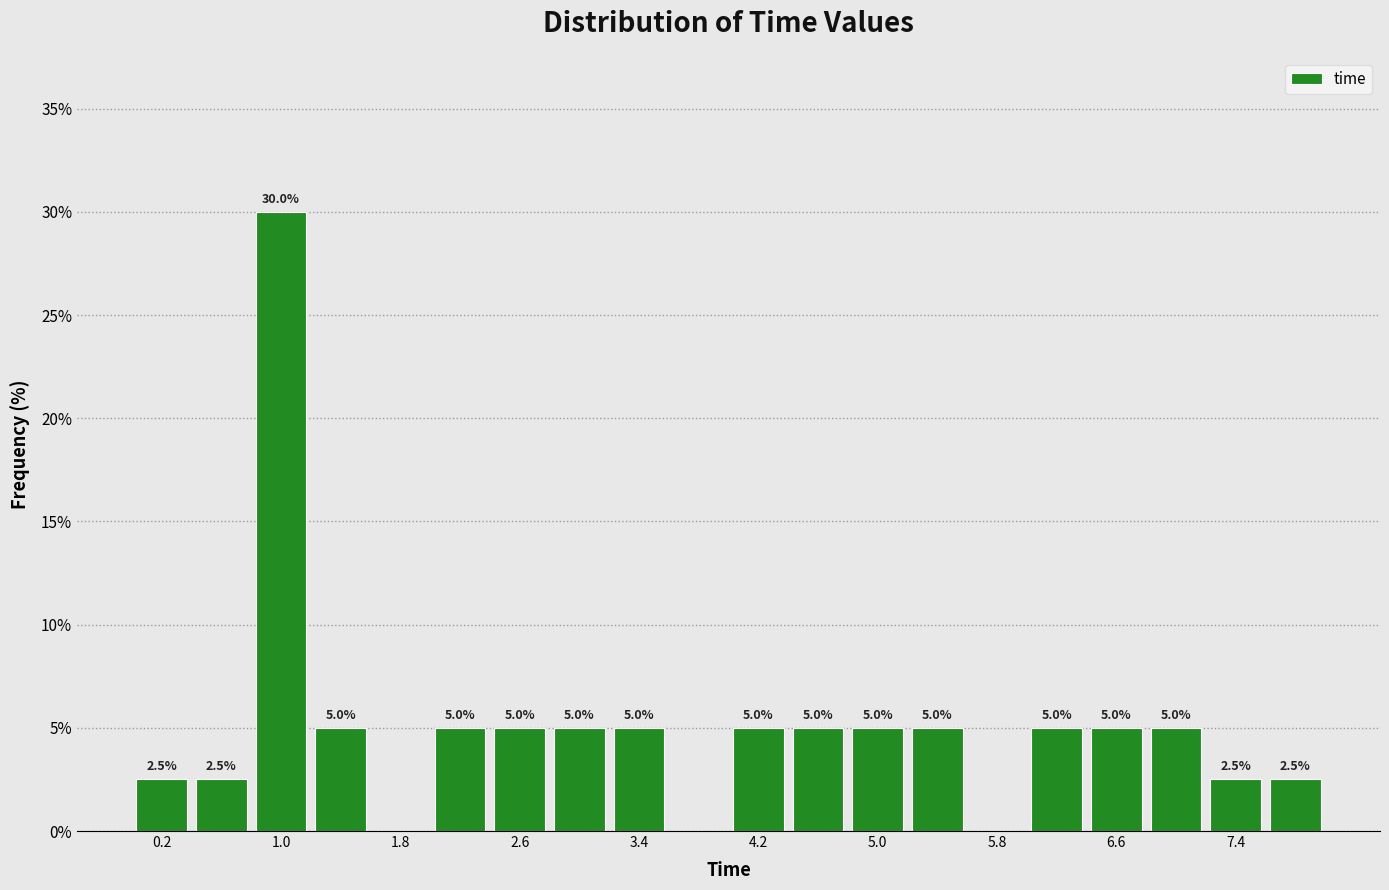

Over which range of the x-axis is the bar tallest?

0.8 to 1.2